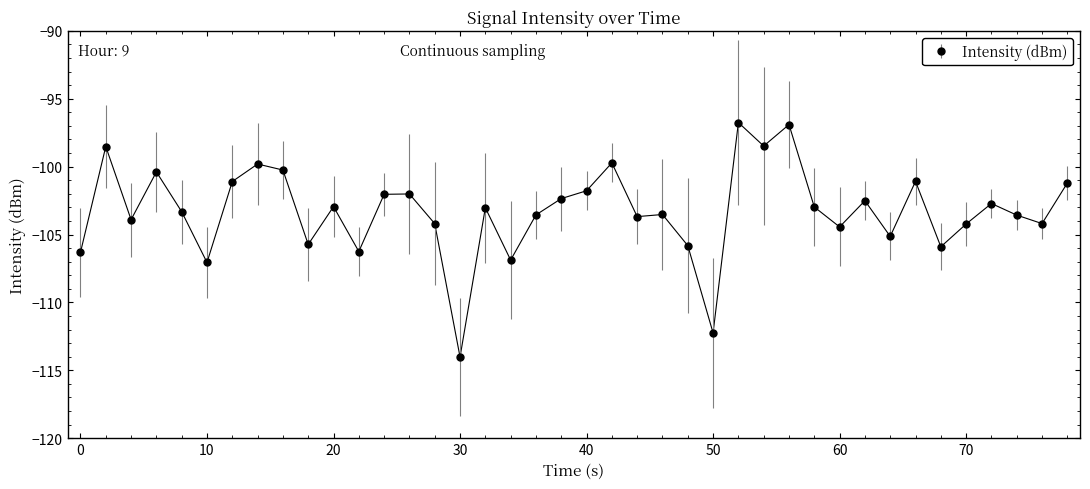

True or false: there are more than 1 points higher than both neighbors.

True